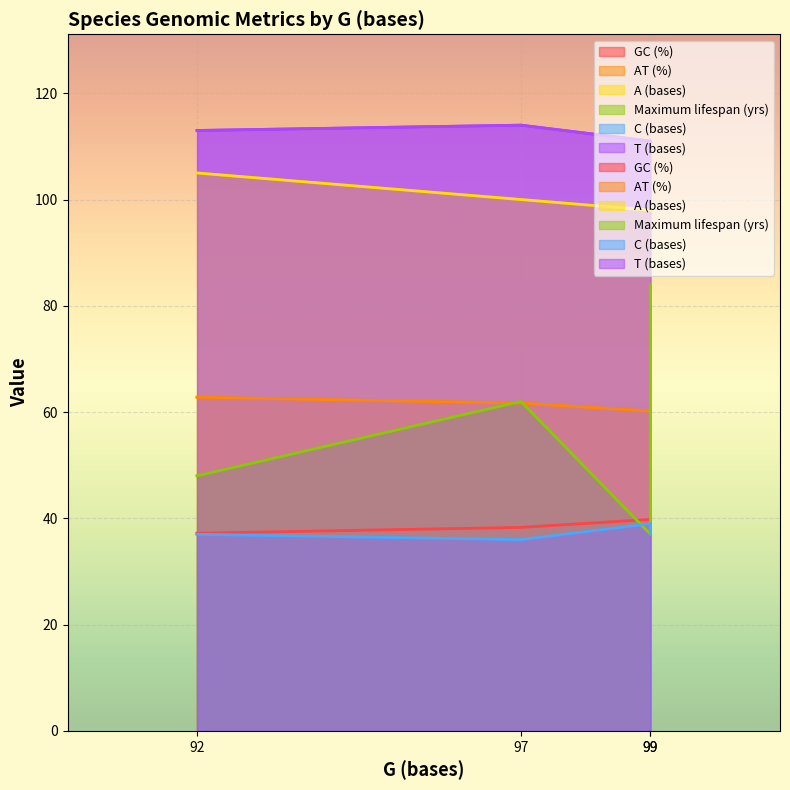

What is the greatest value displayed?

114.0